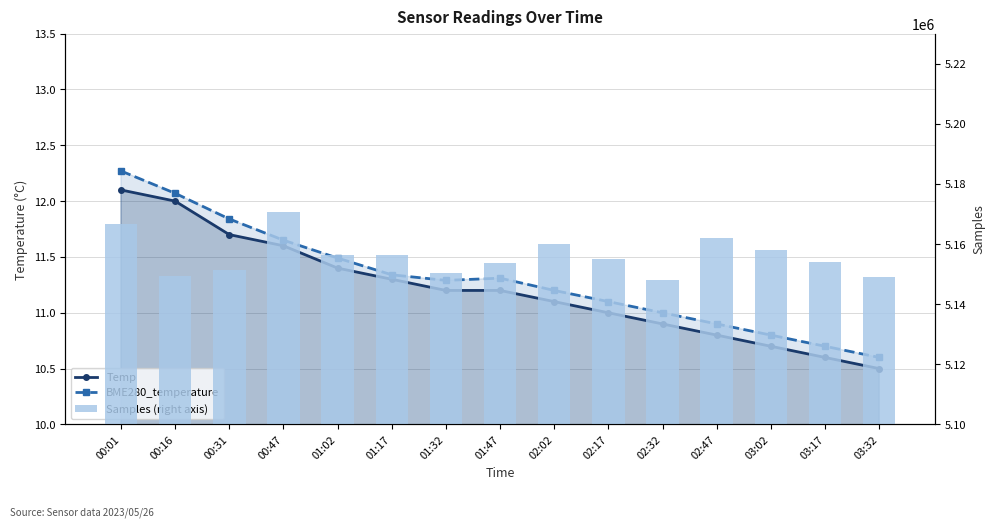

What position from the right is 01:02?

11